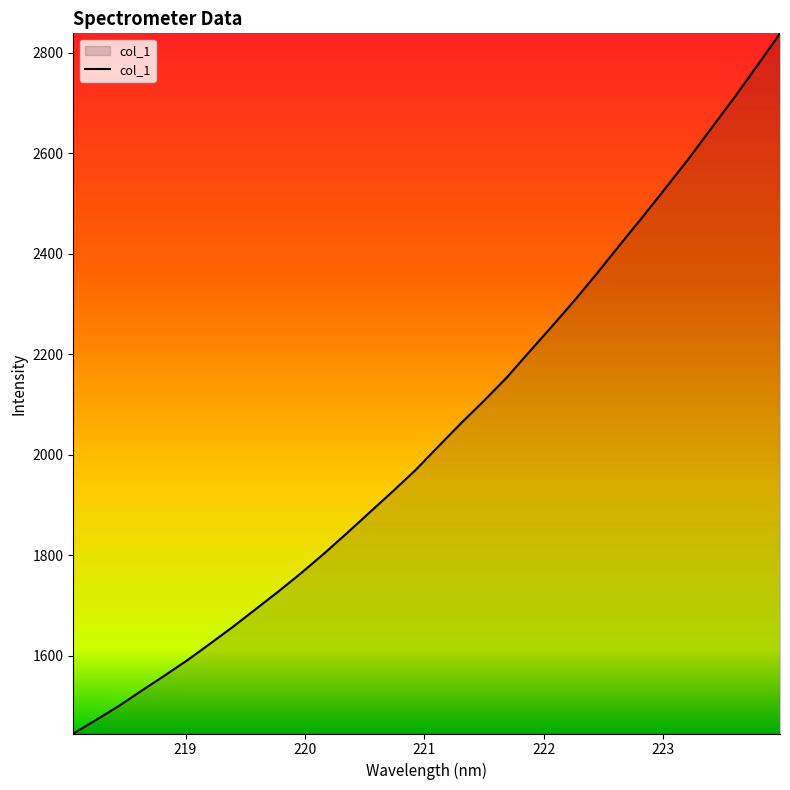

What is the difference between the maximum and minimum values?

1393.2